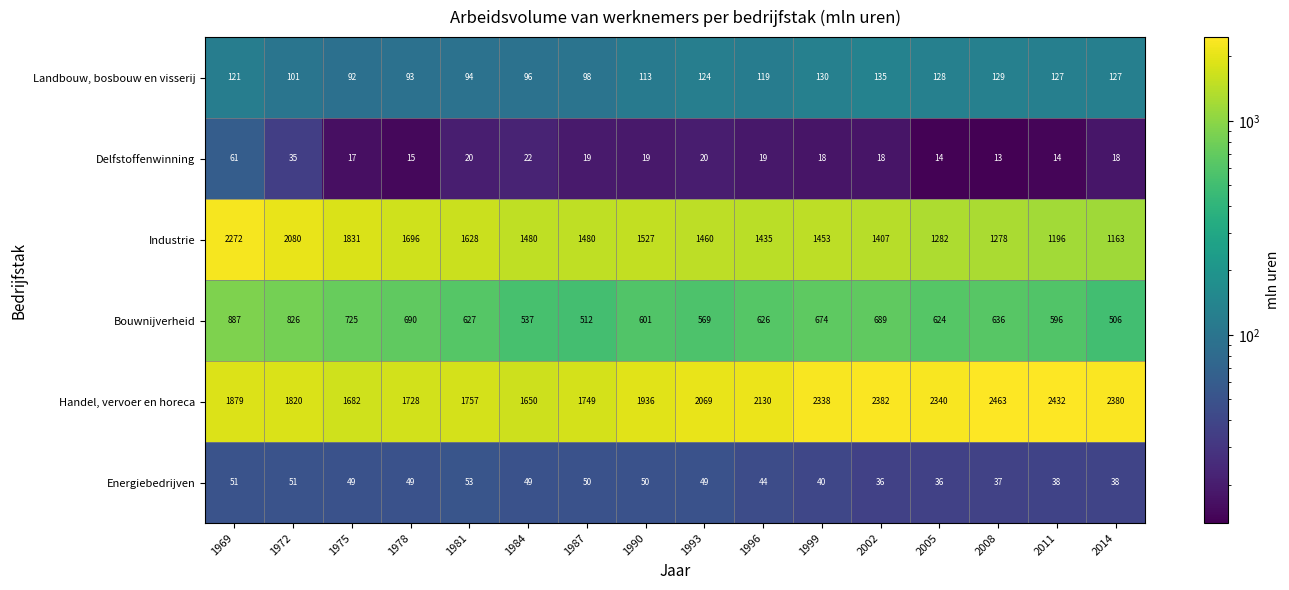

What is the minimum value for Handel, vervoer en horeca?

1650